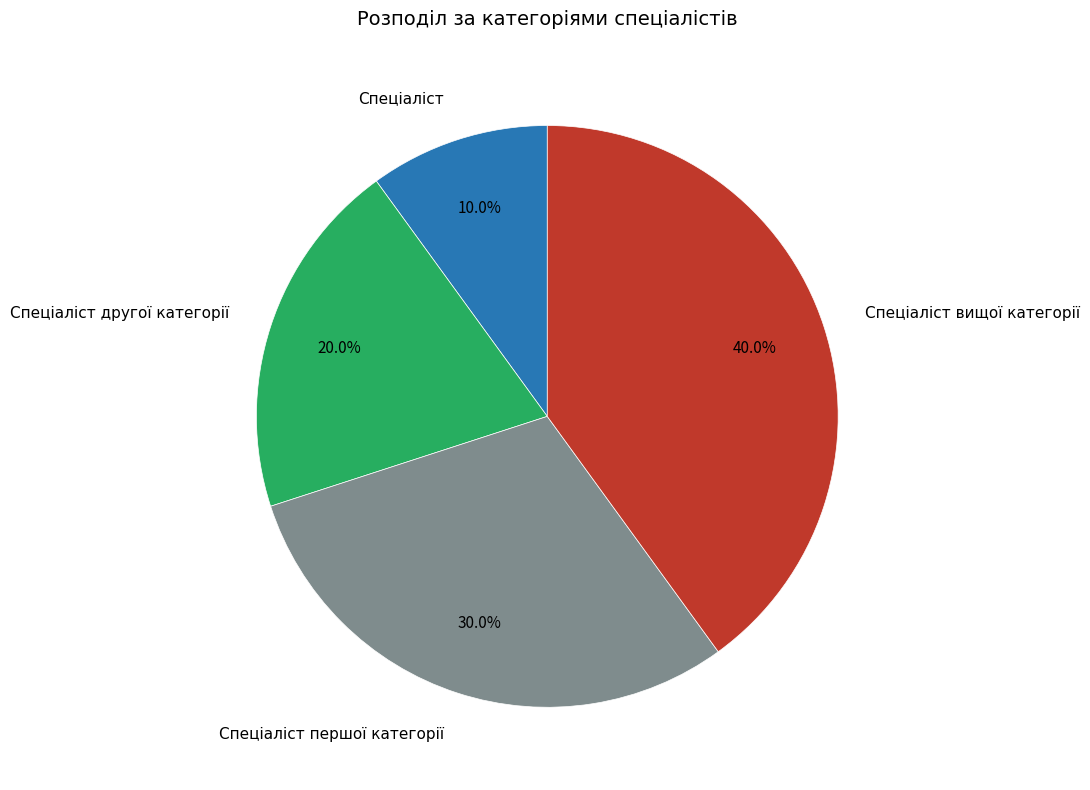

How many segments does this pie chart have?

4